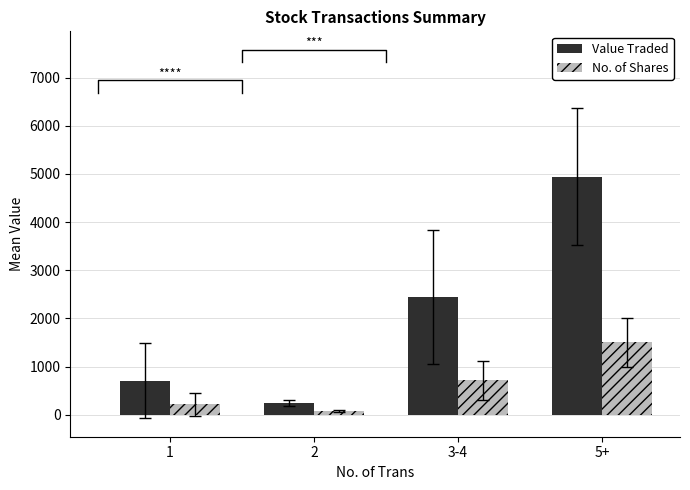

What is the value of the Value Traded bar at the 3rd from the left?

2447.7